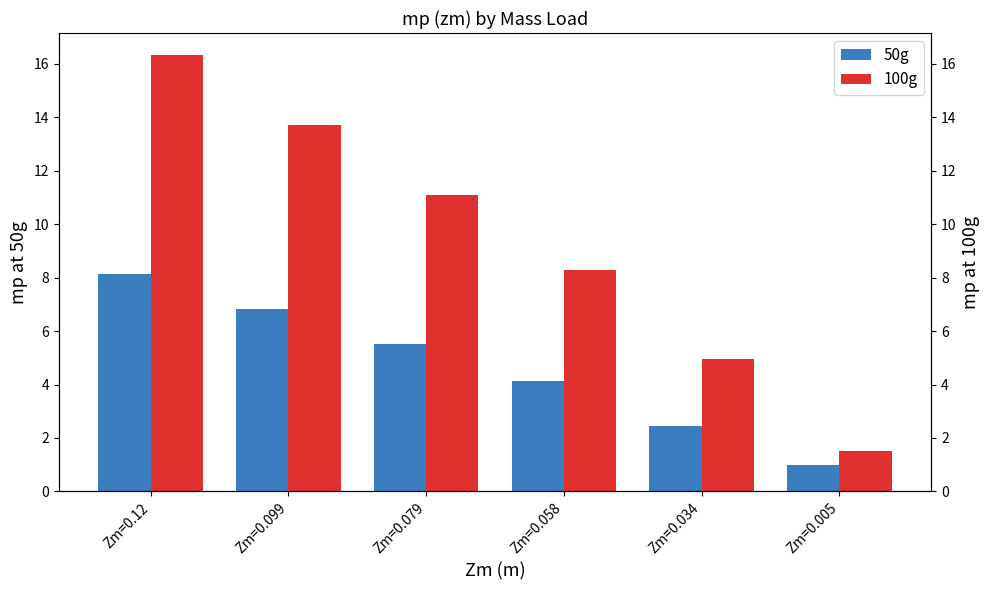

List the labels in order of 100g value, smallest first.

Zm=0.005, Zm=0.034, Zm=0.058, Zm=0.079, Zm=0.099, Zm=0.12